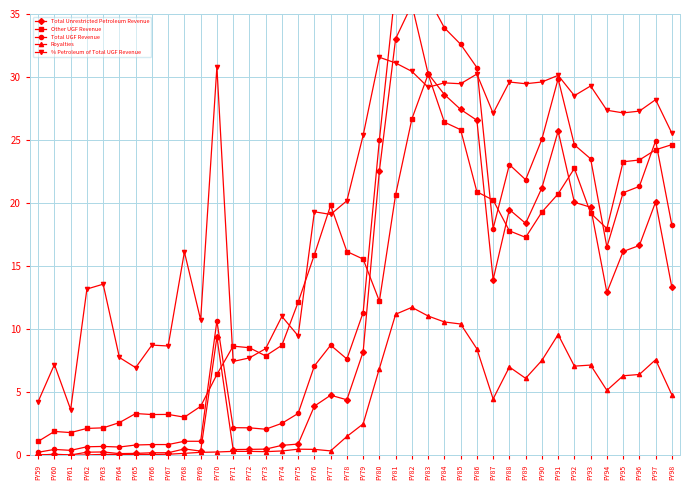

How many lines are shown in the chart?

5